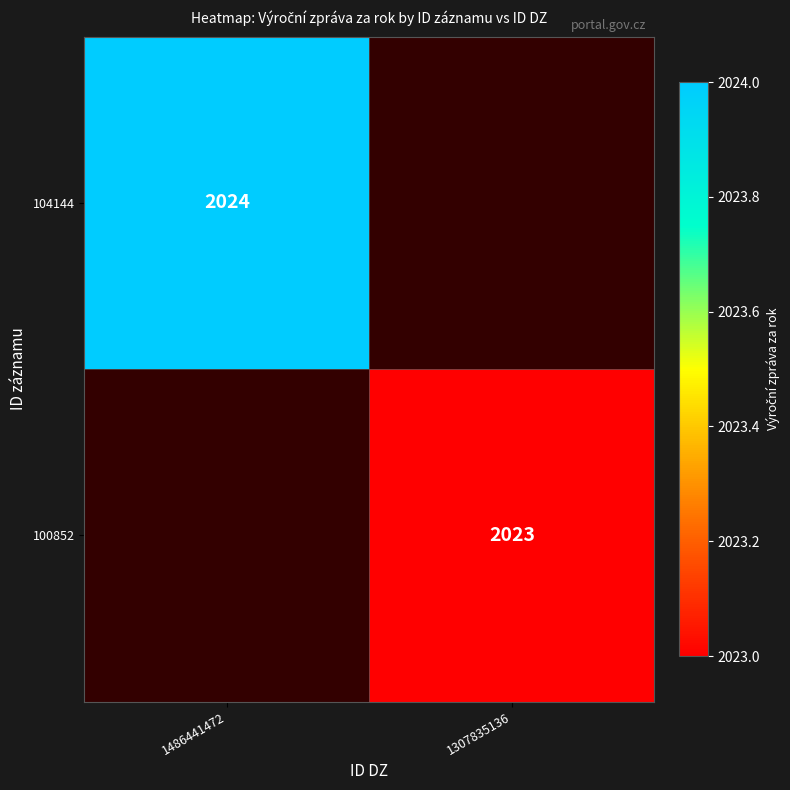

The 104144 series shows 654 at 1486441472. True or false?

False